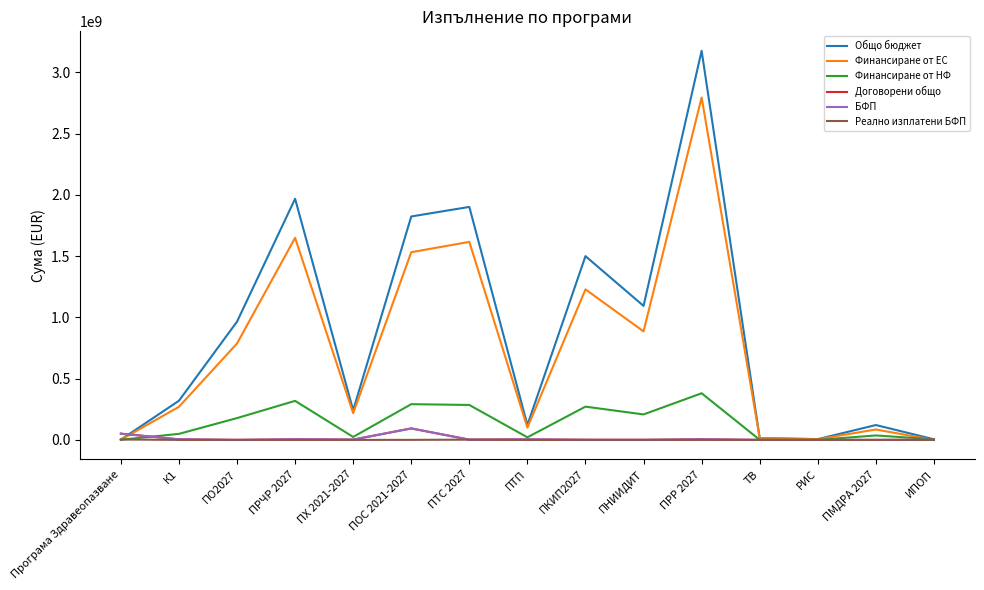

What is the total value across all series at ИПОП?

12692514.2